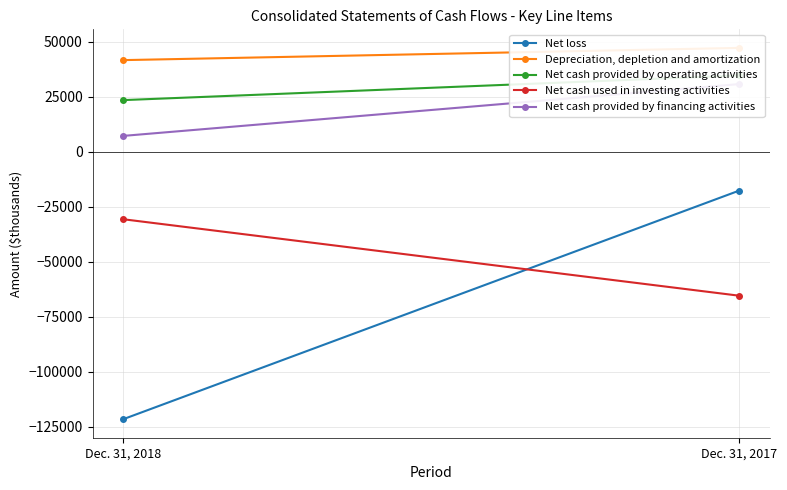

List the series in order of their peak value, highest first.

Depreciation, depletion and amortization, Net cash provided by operating activities, Net cash provided by financing activities, Net loss, Net cash used in investing activities